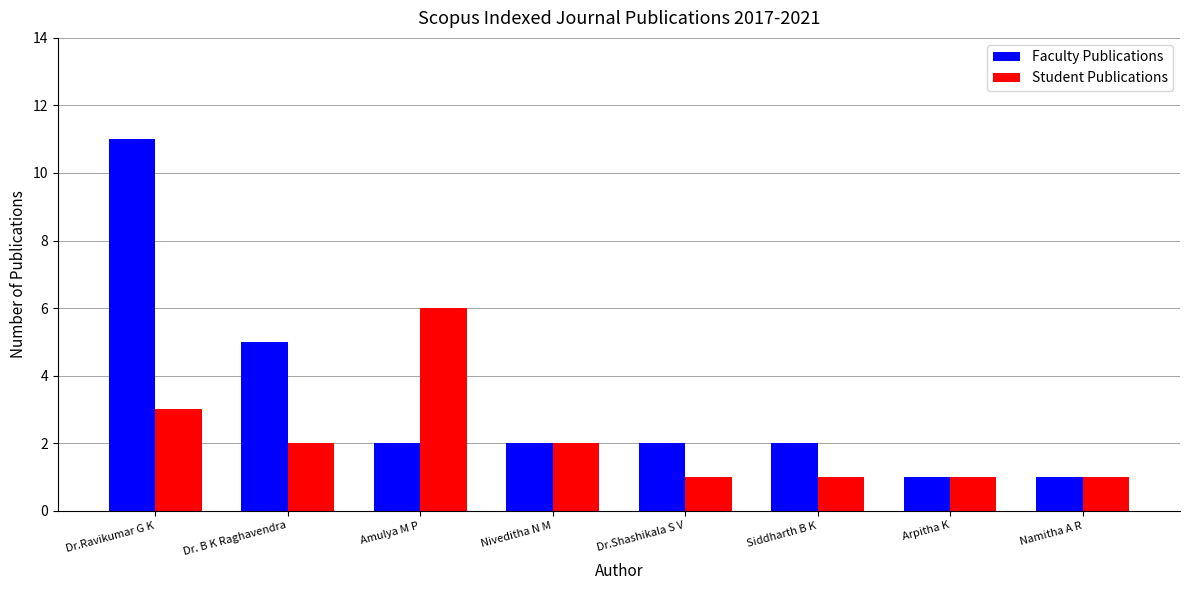

How many groups of bars are there?

8